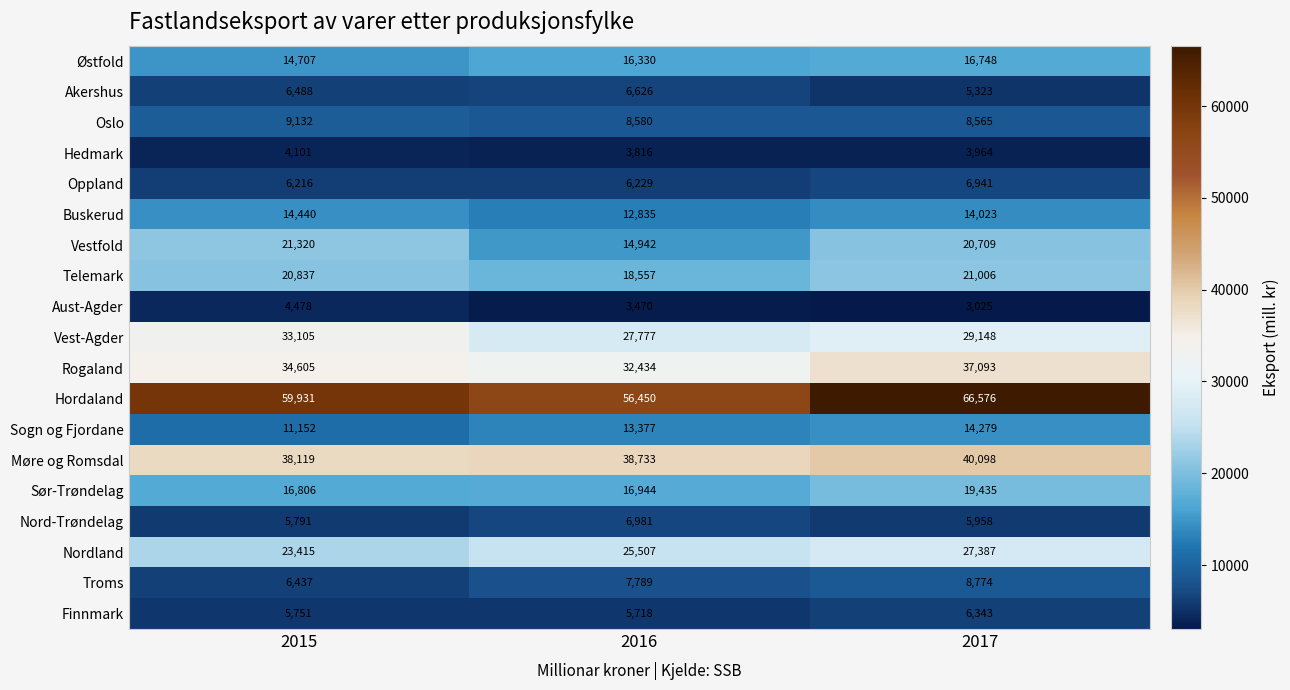

Which series changed the most between 2015 and 2016?

Vestfold